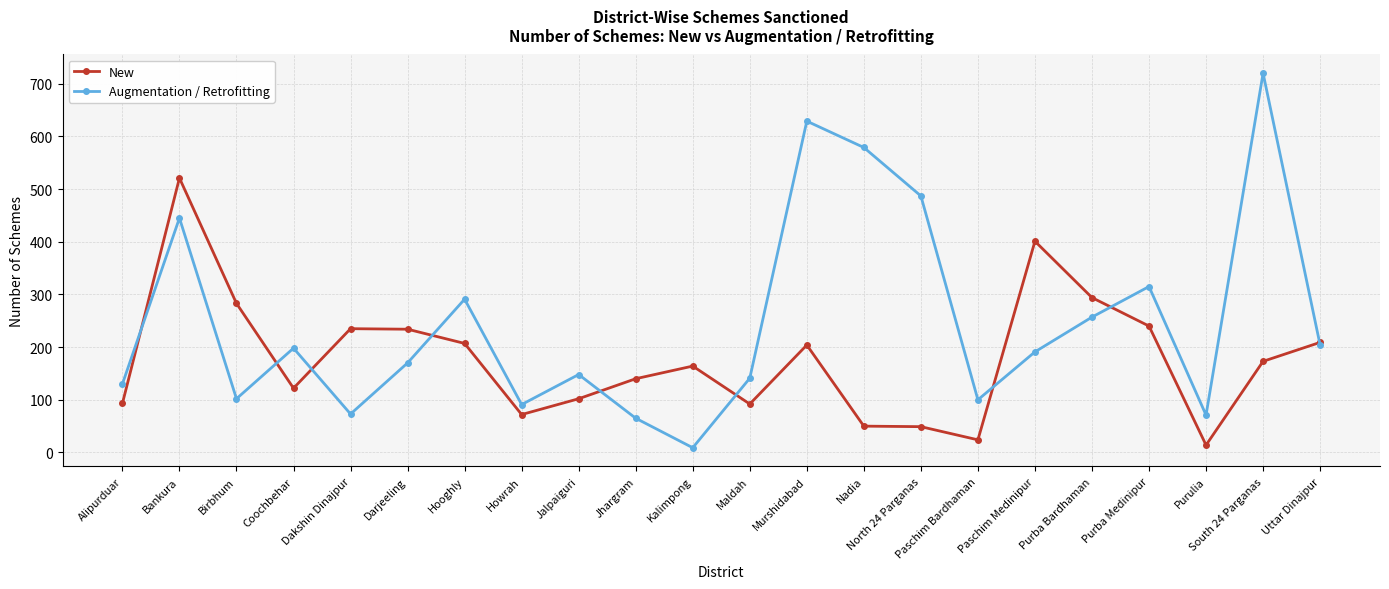

In New, how many points are higher than both neighbors (excluding endpoints)?

5